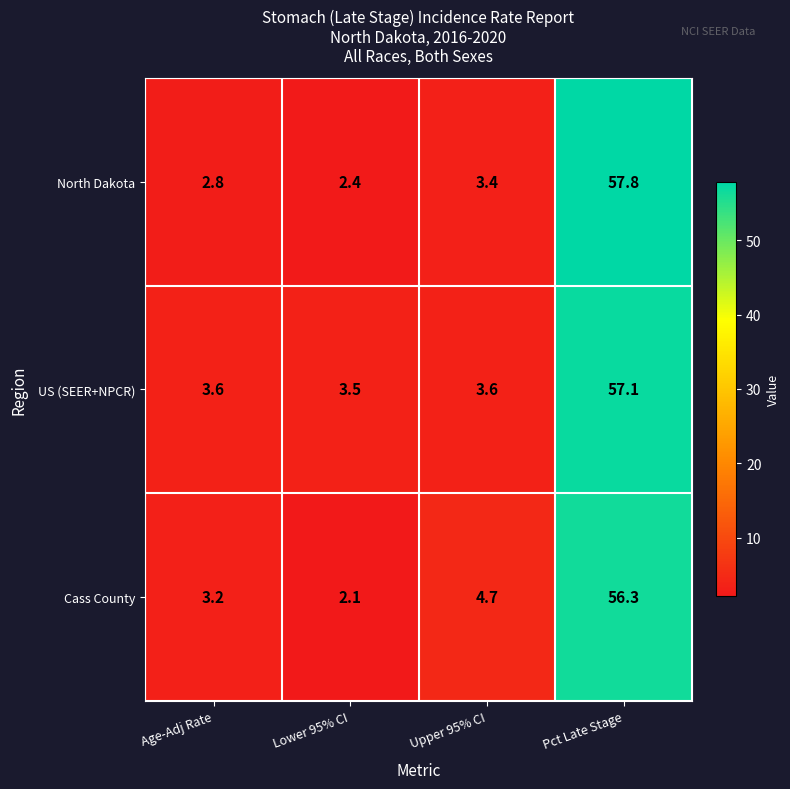

Read the North Dakota value at Age-Adj Rate.

2.8